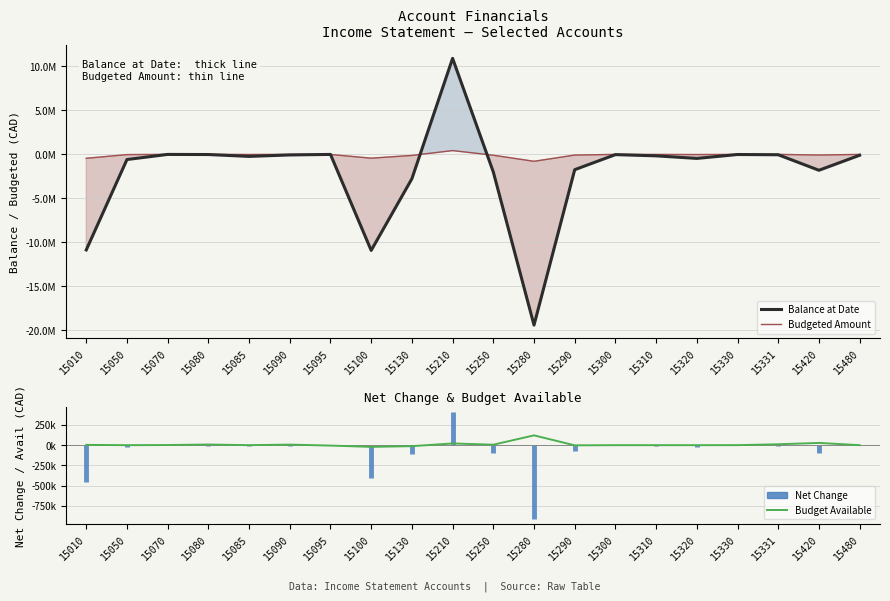

How many values in the Balance at Date series exceed -165046?

9